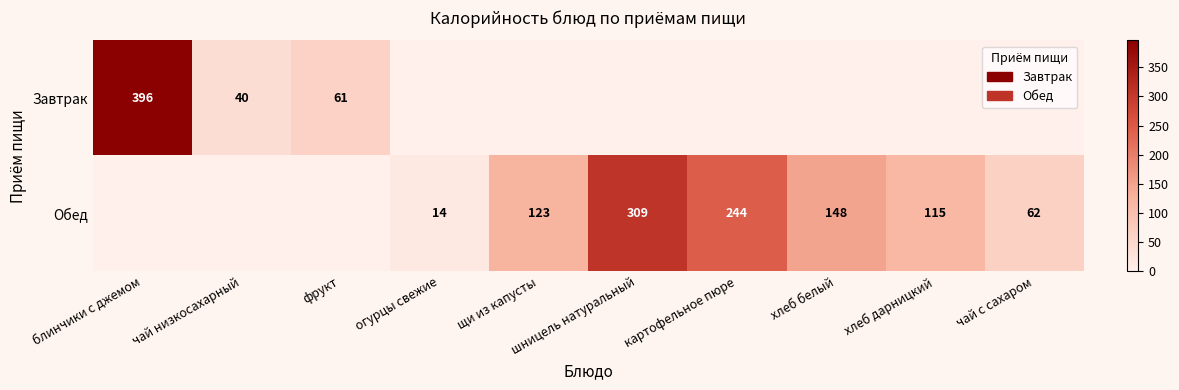

How many distinct data groups are displayed?

2